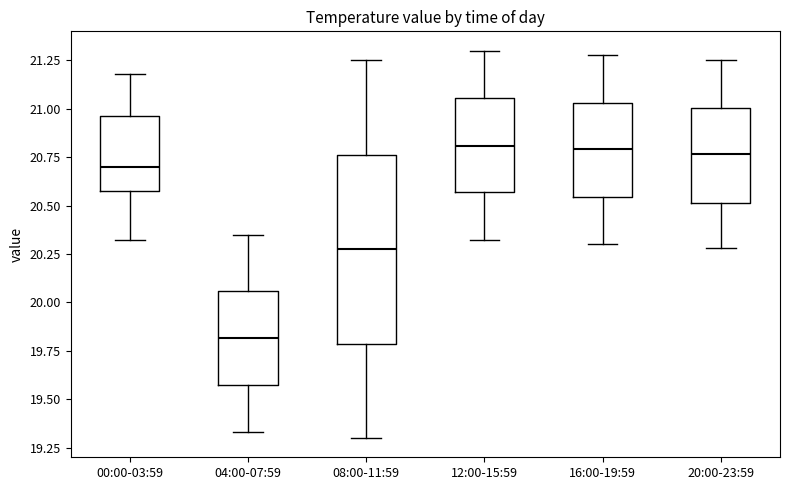

Reading left to right, read every box against the y-axis: the position of its median line, the range the box covers, and the ends of its whiskers. The values are not printed on the chart, so give them approximately, as read against the axis.

00:00-03:59: median 20.70, box 20.60 to 20.95, whiskers 20.30 to 21.20
04:00-07:59: median 19.80, box 19.55 to 20.05, whiskers 19.35 to 20.35
08:00-11:59: median 20.30, box 19.80 to 20.75, whiskers 19.30 to 21.25
12:00-15:59: median 20.80, box 20.55 to 21.05, whiskers 20.30 to 21.30
16:00-19:59: median 20.80, box 20.55 to 21.05, whiskers 20.30 to 21.30
20:00-23:59: median 20.75, box 20.50 to 21.00, whiskers 20.30 to 21.25